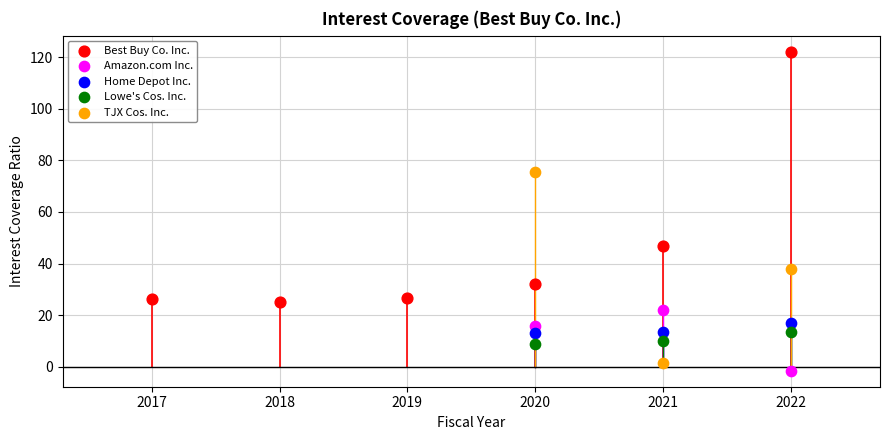

Which series has the largest Y range (max minus min)?

Best Buy Co. Inc.